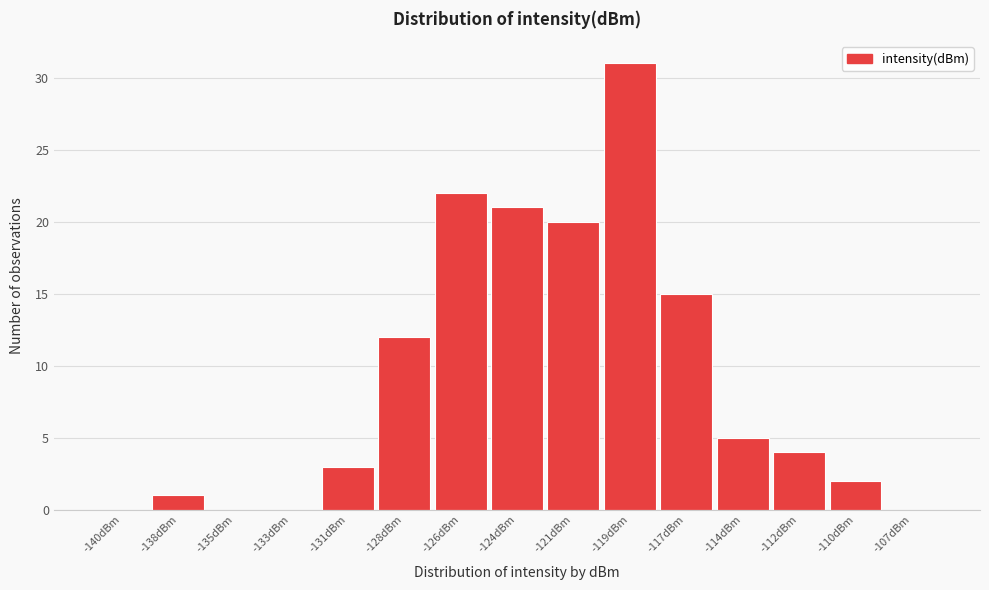

Reading left to right, what are all the values shown in this chart?

-140dBm=0	-138dBm=1	-135dBm=0	-133dBm=0	-131dBm=3	-128dBm=12	-126dBm=22	-124dBm=21	-121dBm=20	-119dBm=31	-117dBm=15	-114dBm=5	-112dBm=4	-110dBm=2	-107dBm=0